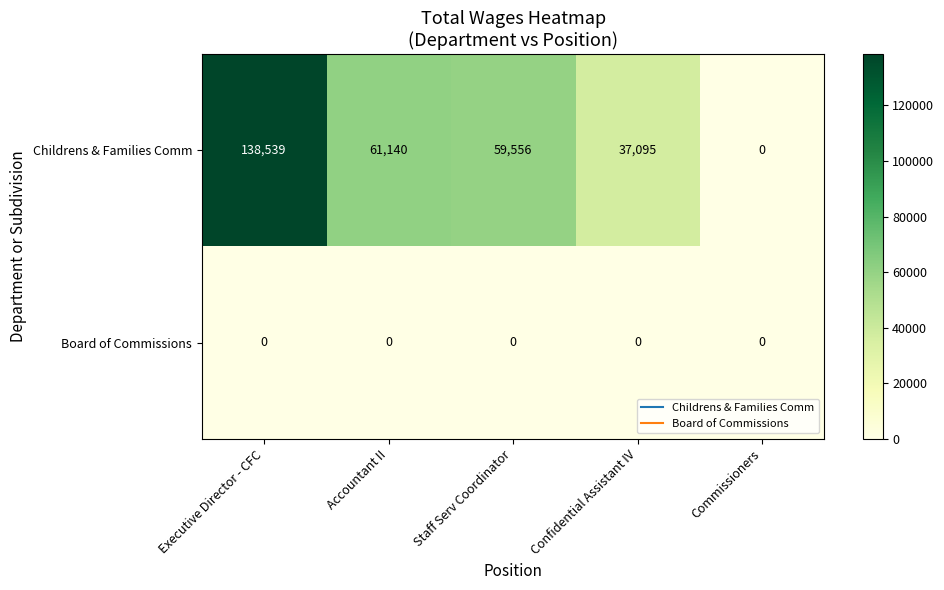

At which category is the sum across all series the highest?

Executive Director - CFC